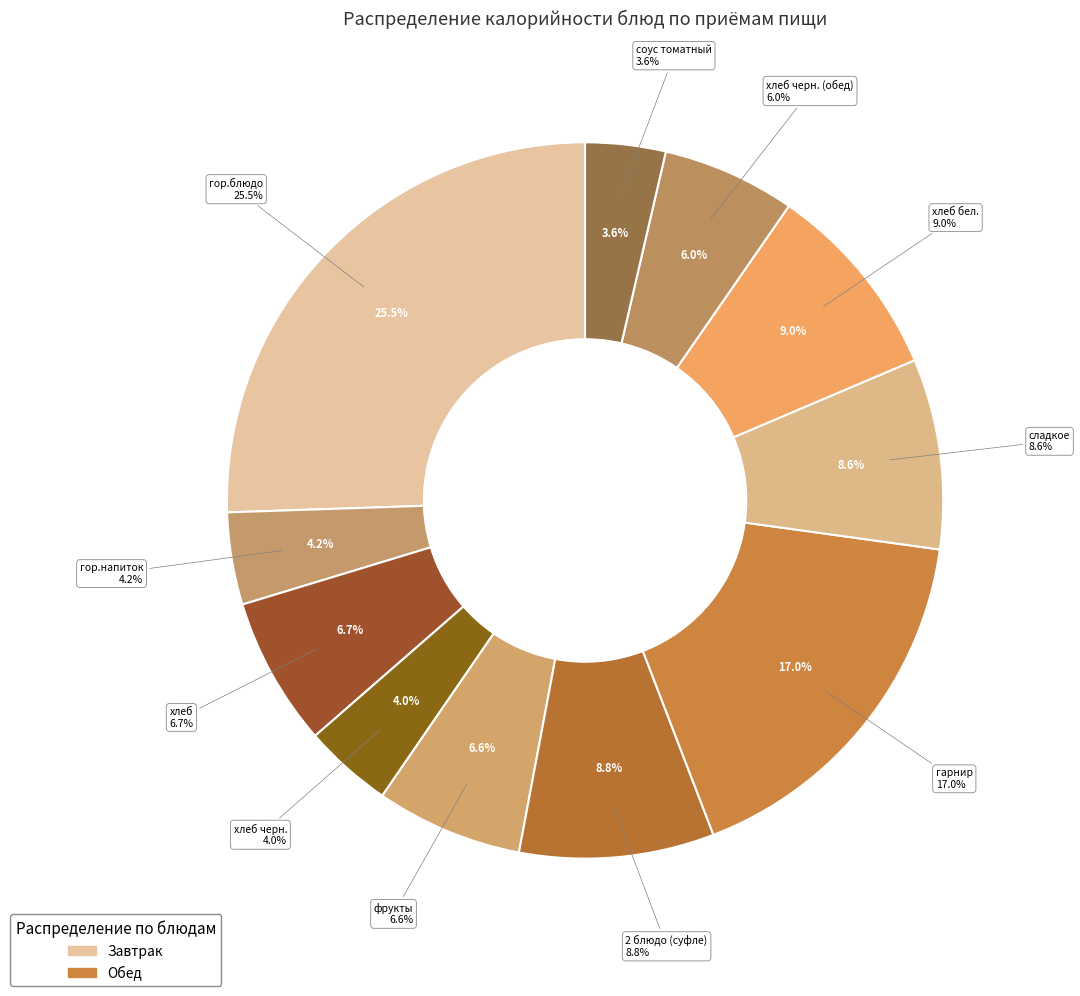

What is the ratio of the value at сладкое to the value at хлеб бел.?

1.0